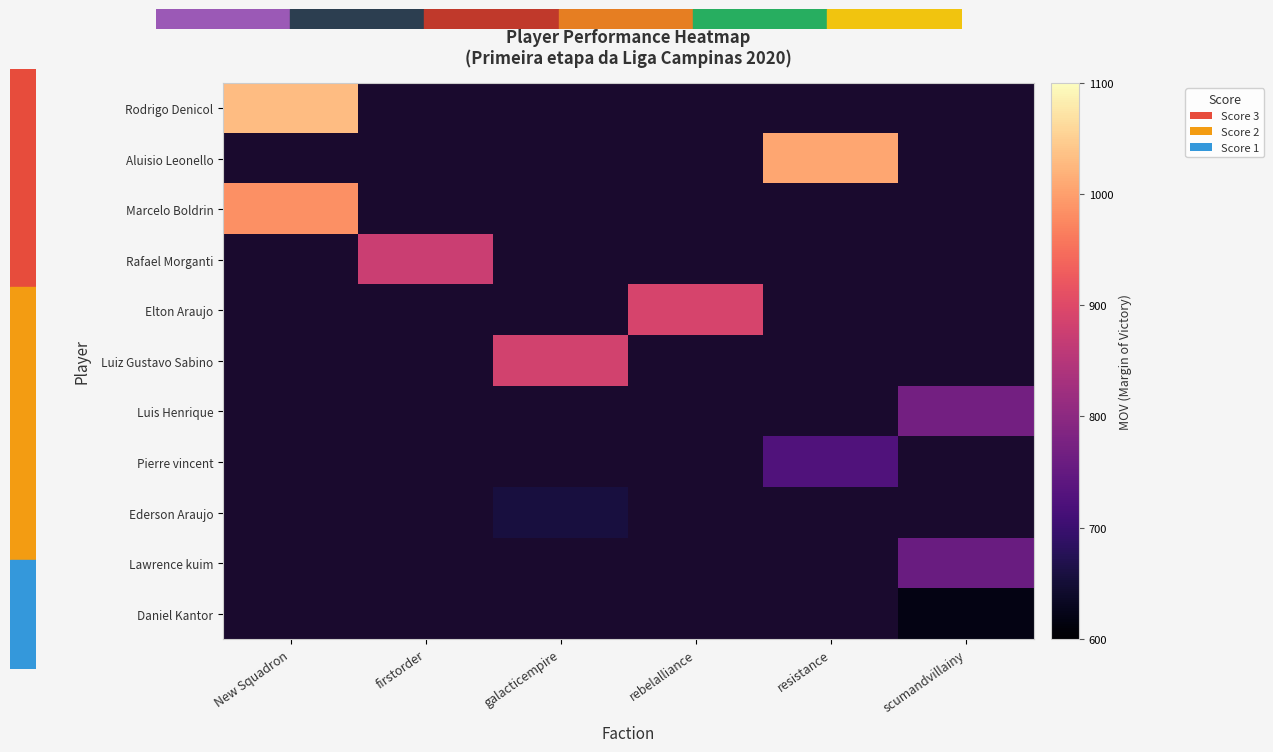

What is the minimum value shown in the chart?

618.0